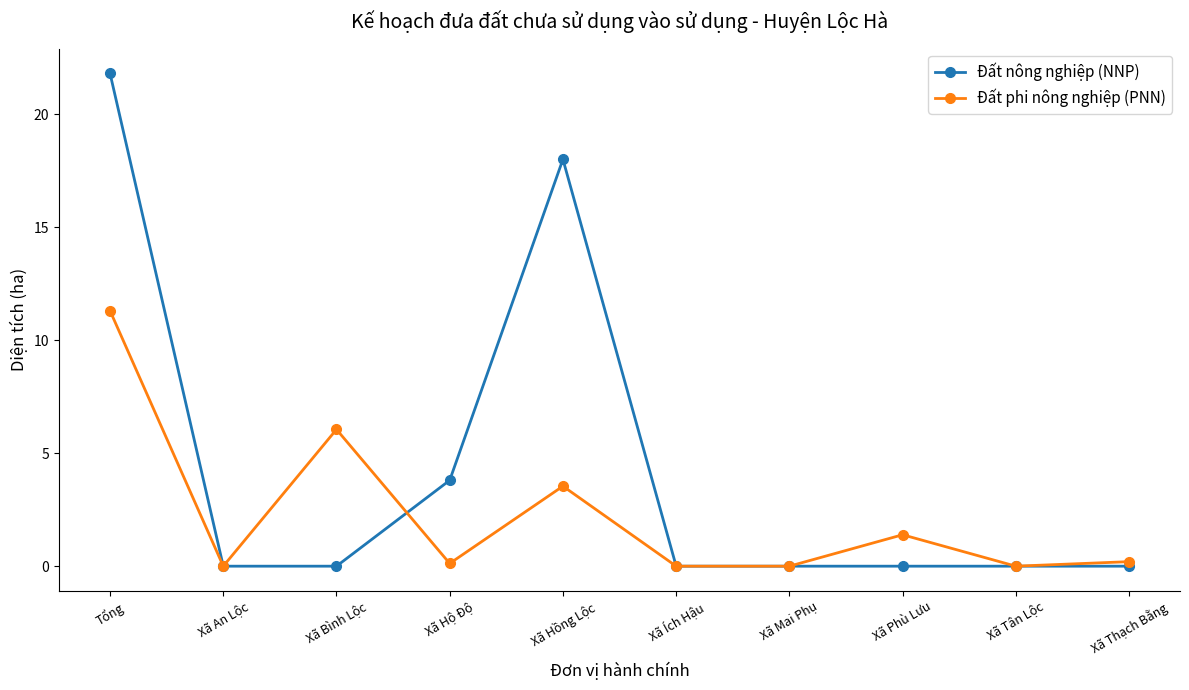

What position from the right is Xã Mai Phụ?

4